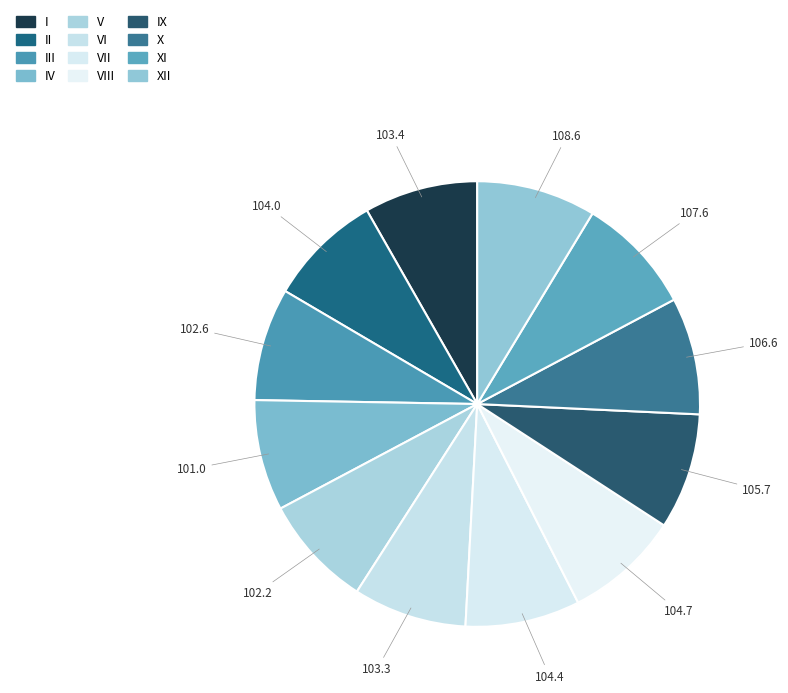

To the nearest percent, what is the combined percentage of X and I?

17%